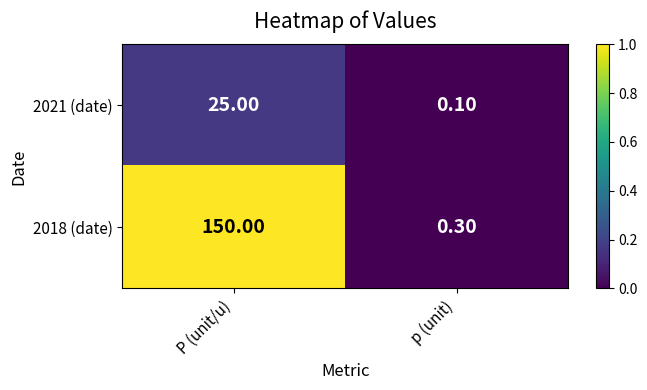

How many categories are shown in the chart?

2